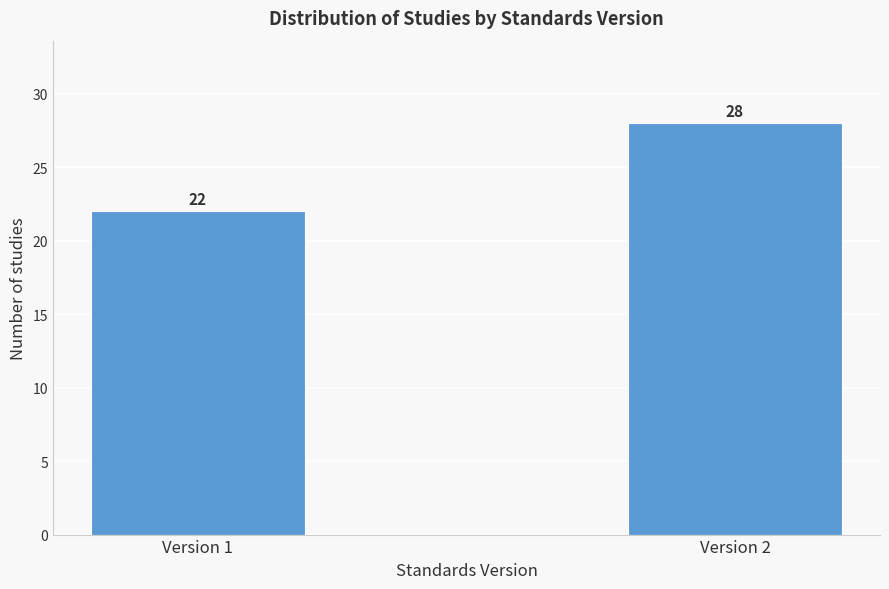

Reading left to right, extract all data points from this chart.

22	28